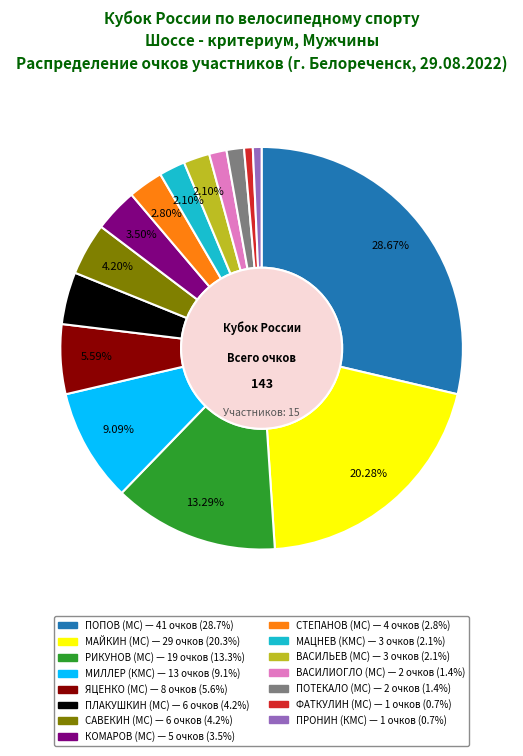

Is there a majority slice in this chart?

No